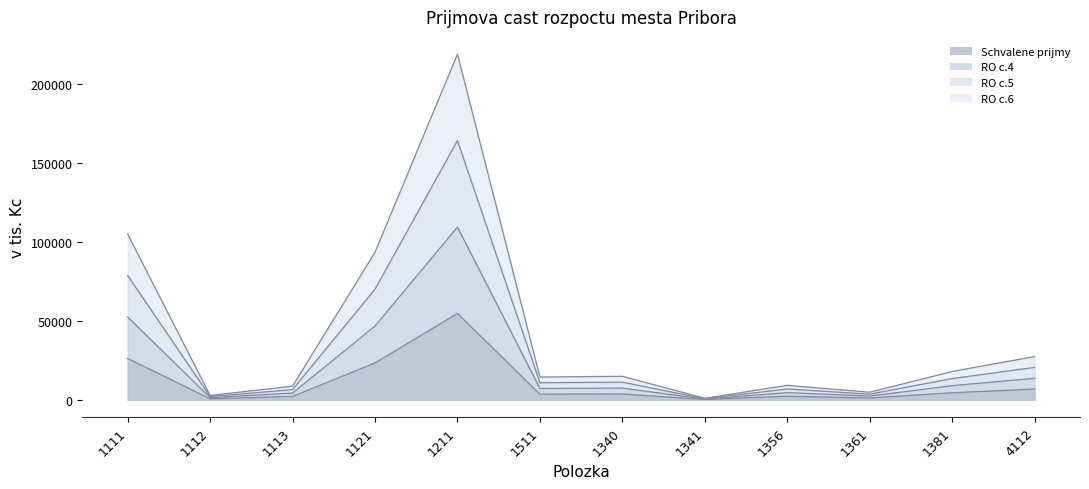

What is the lowest value of the RO c.4 series?

500